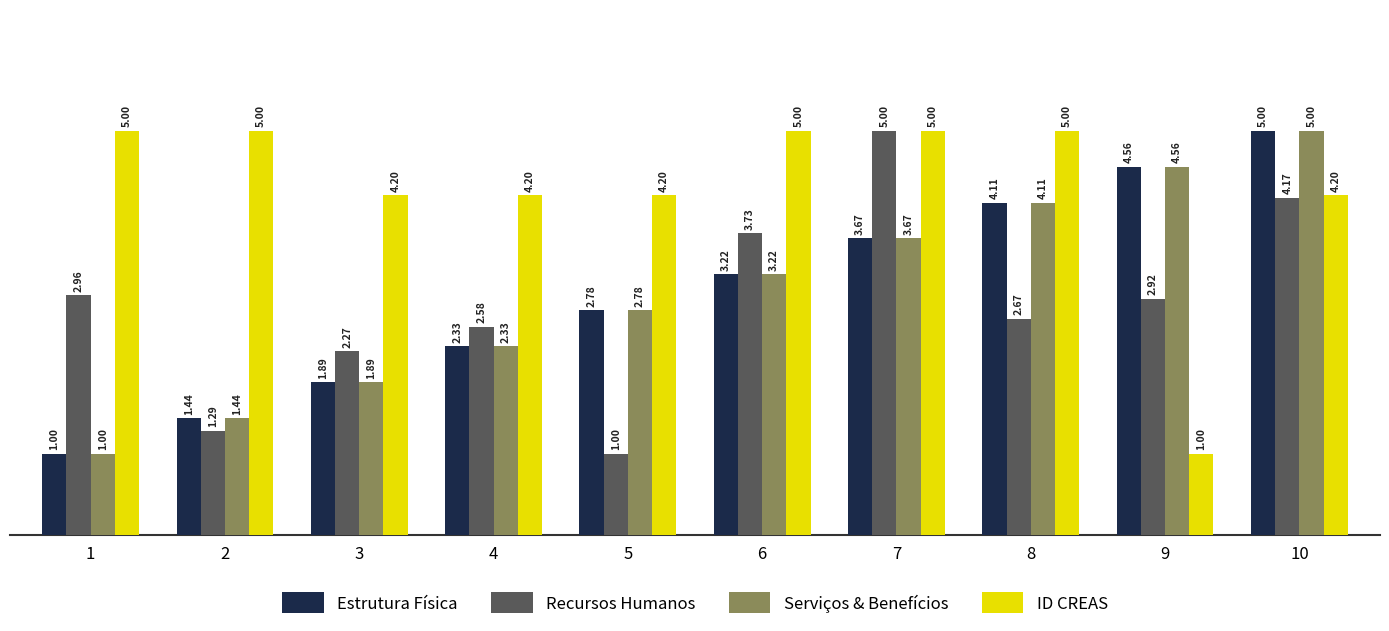

How many values in the Estrutura Física series exceed 3?

5